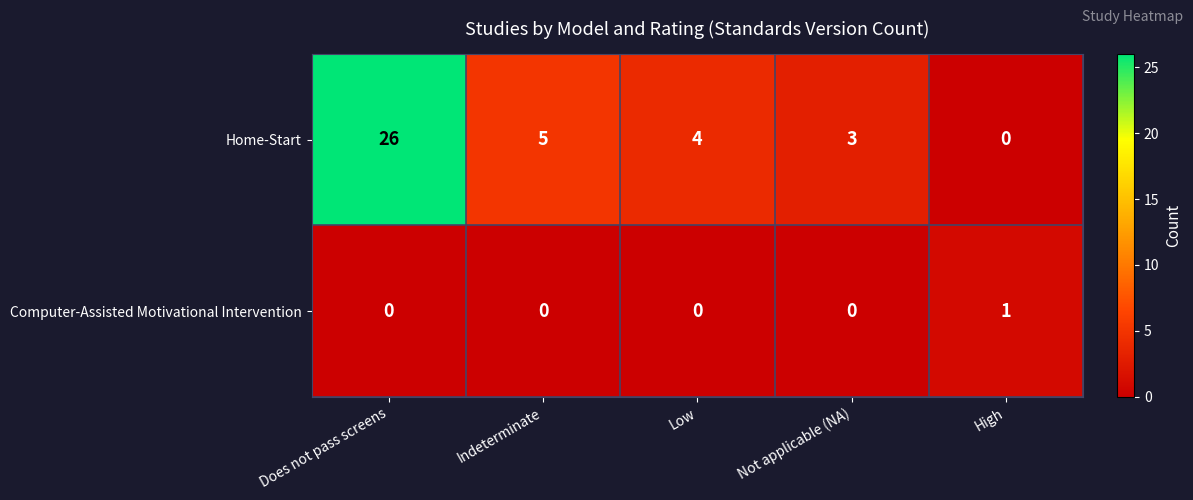

Reading left to right, list all the values displayed in this chart.

Home-Start: 26	5	4	3	0
Computer-Assisted Motivational Intervention: 0	0	0	0	1